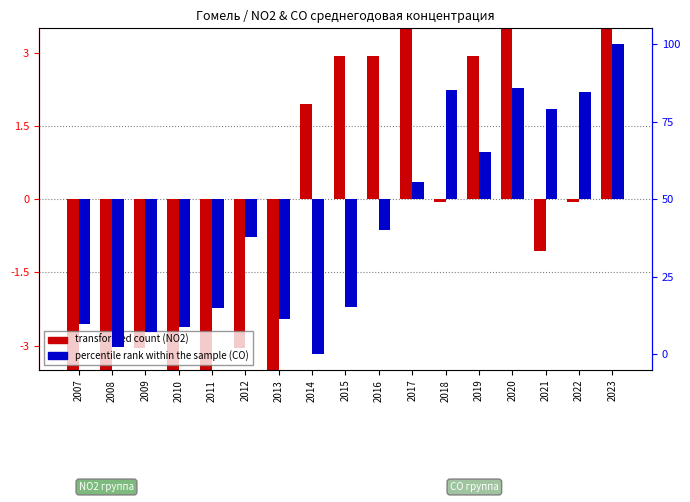

What is the difference between the second highest and second lowest values in the transformed count series?

12.0